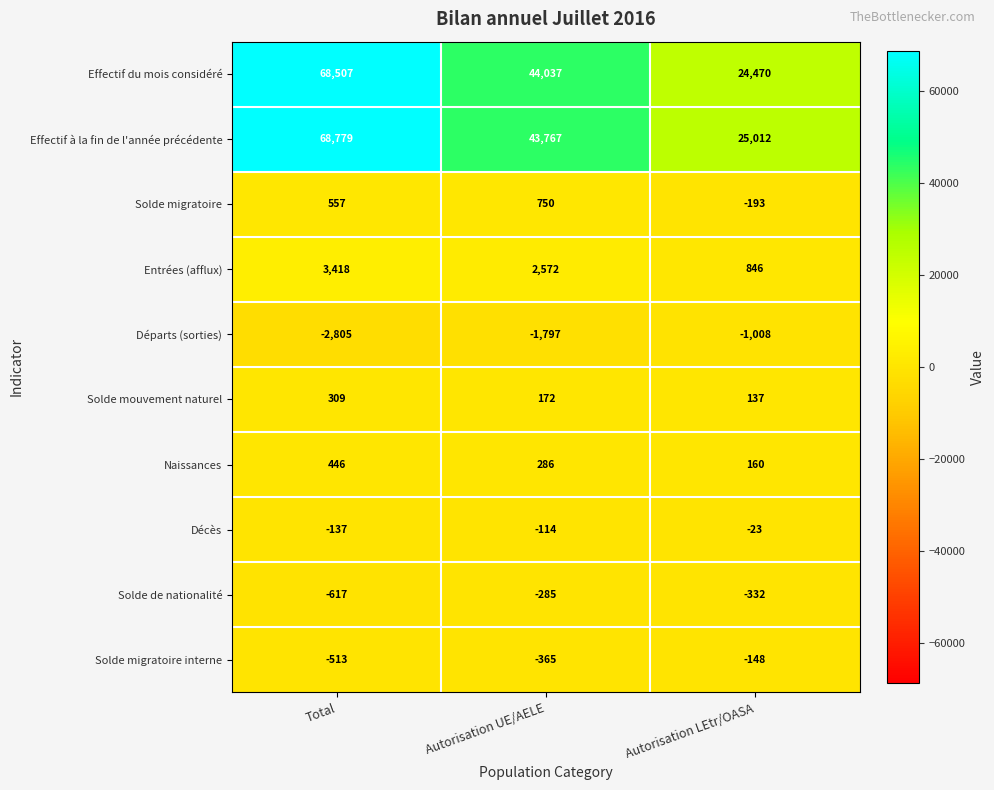

How many distinct data groups are displayed?

10